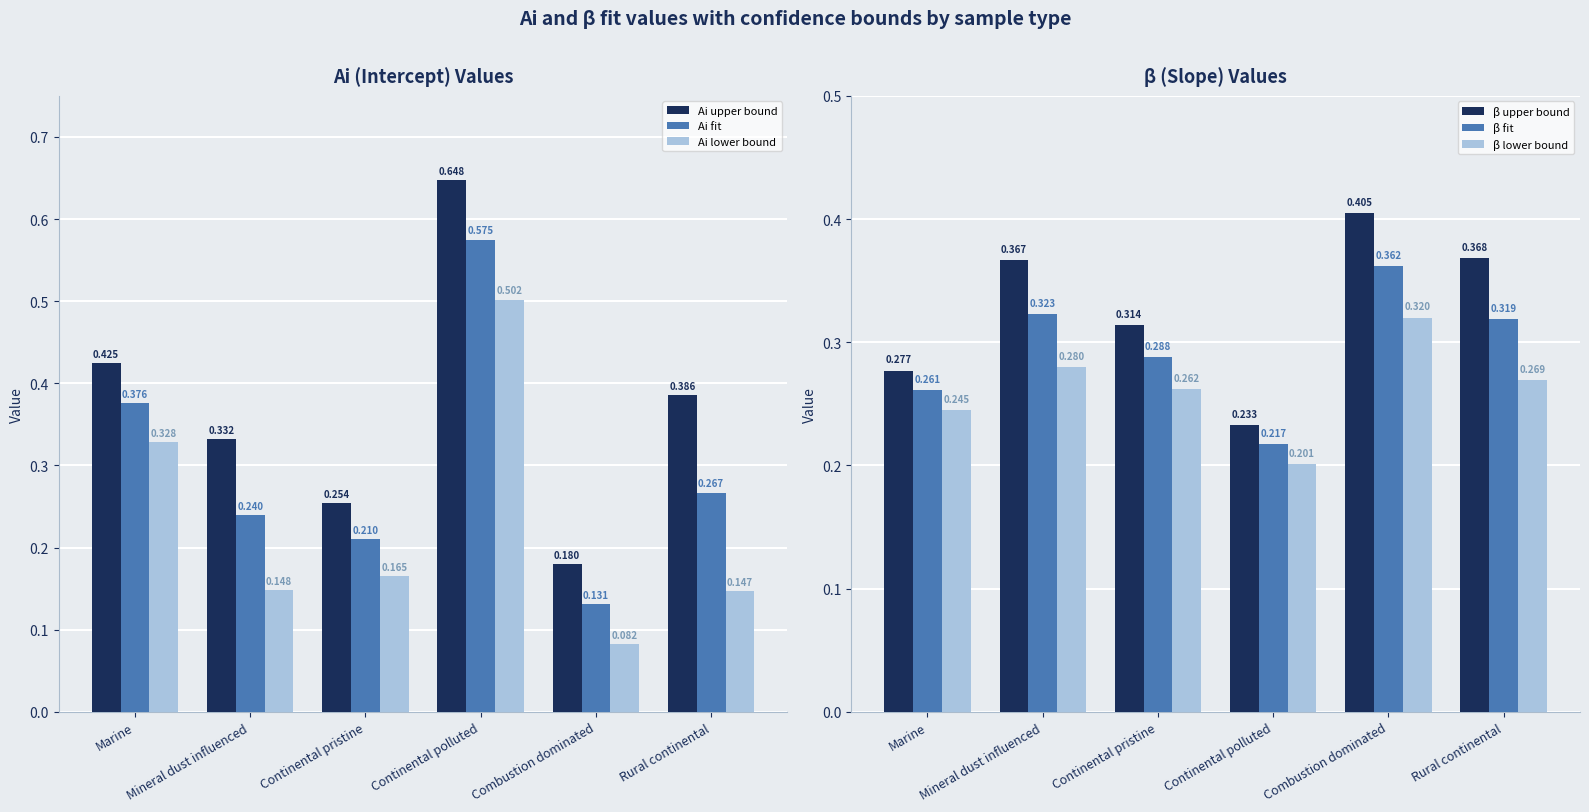

What is the sum of the β lower bound values at Continental pristine and Mineral dust influenced?

0.5